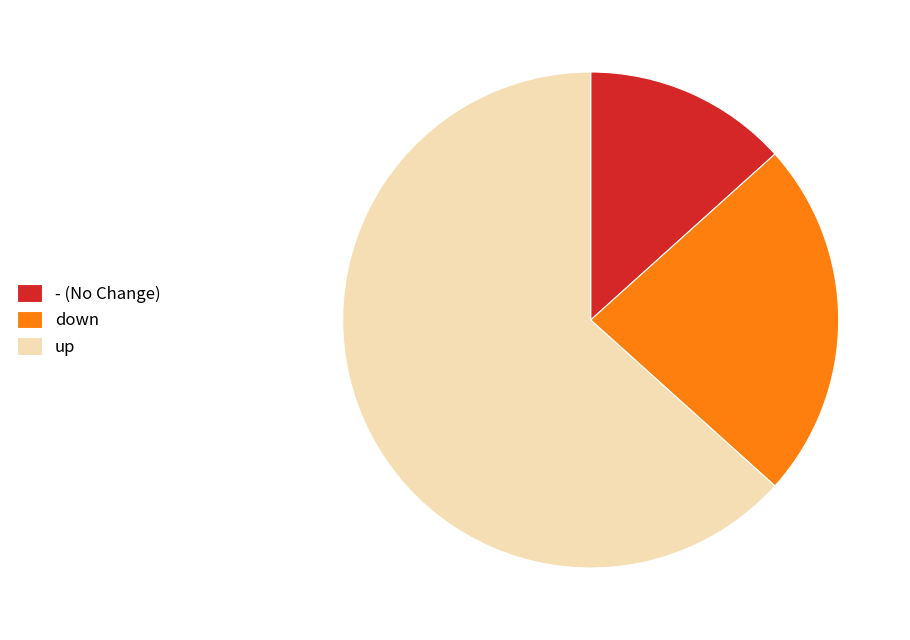

Rank the categories by value from lowest to highest.

- (No Change), down, up